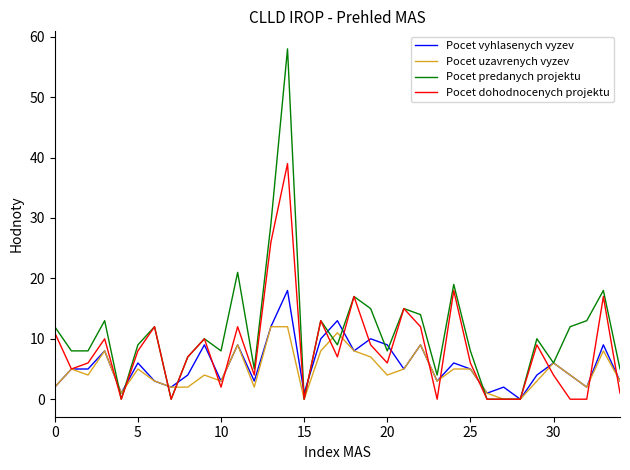

What are all the series names shown in the legend?

Pocet vyhlasenych vyzev, Pocet uzavrenych vyzev, Pocet predanych projektu, Pocet dohodnocenych projektu